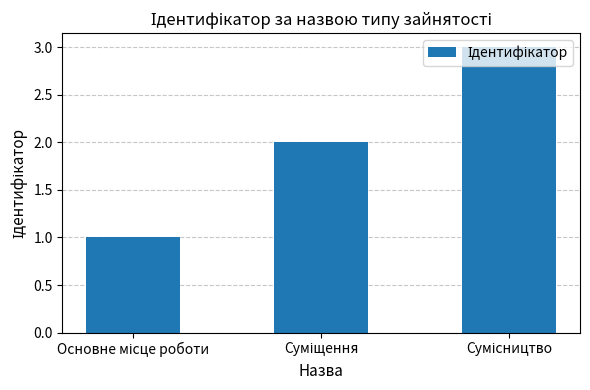

What is the sum of all values?

6